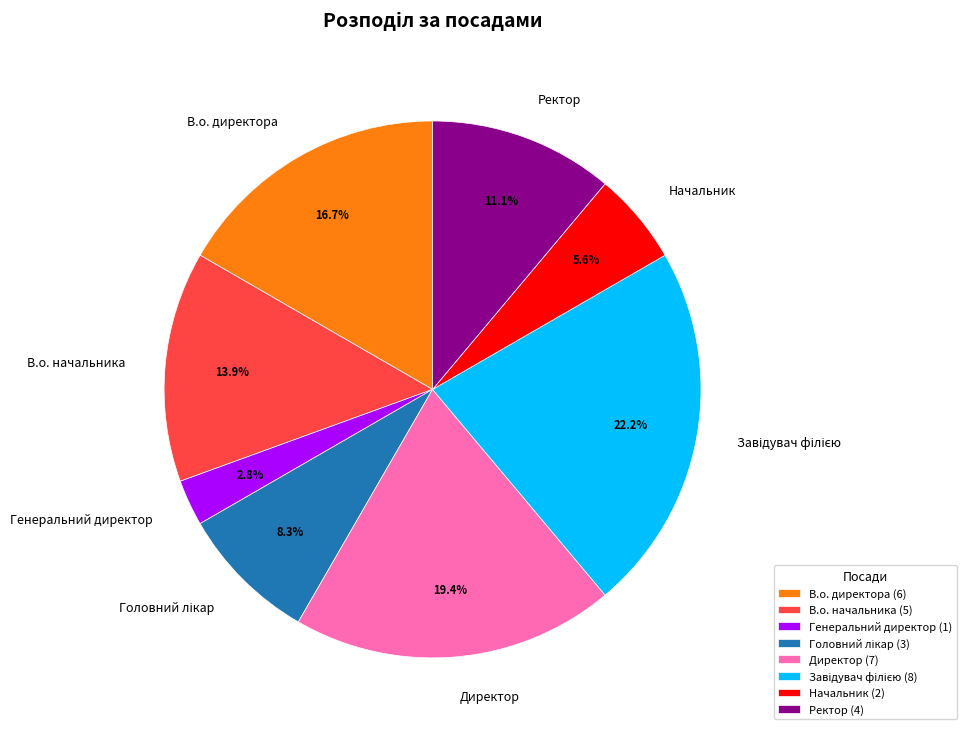

To the nearest percent, what is the average slice percentage?

12%